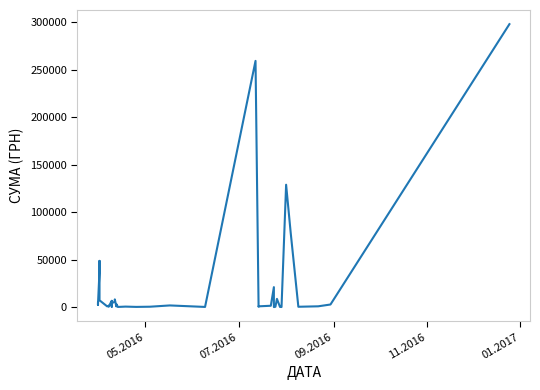

What is the sum of all values?

946029.4